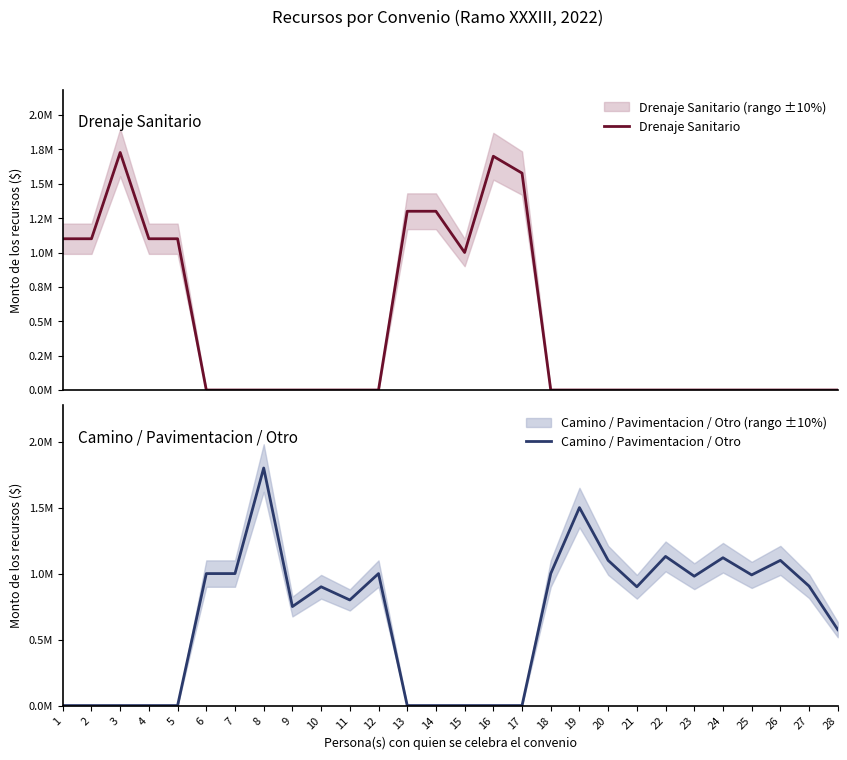

What is the sum of all Camino / Pavimentacion / Otro values?

18550000